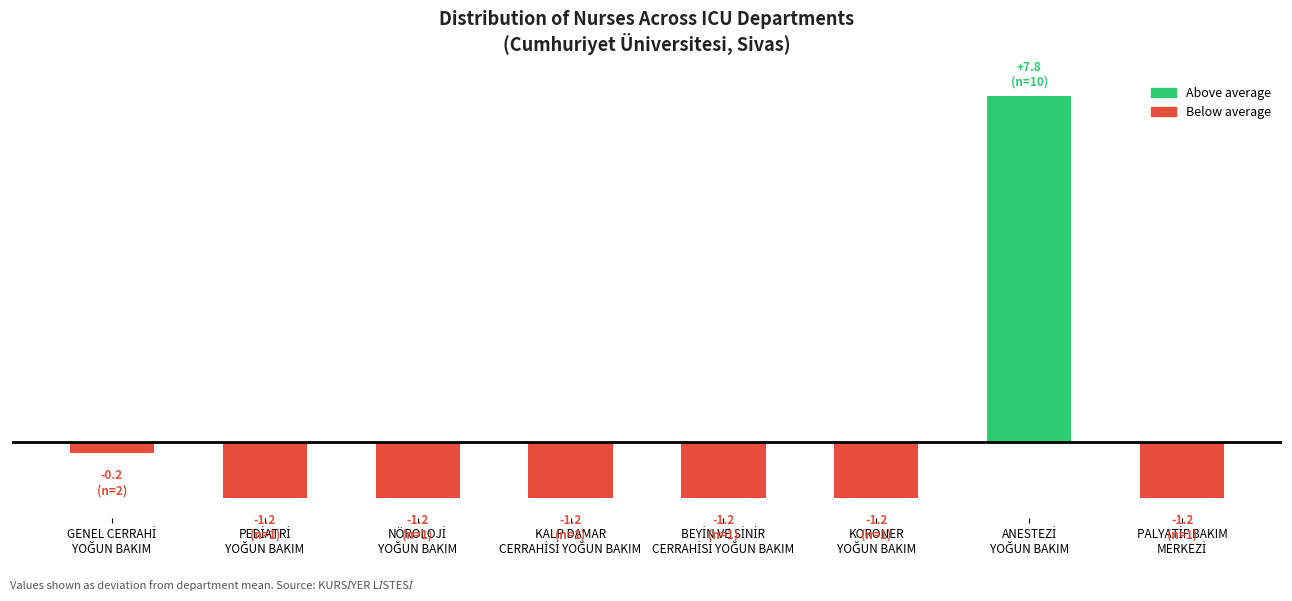

Between PEDİATRİ
YOĞUN BAKIM and KORONER
YOĞUN BAKIM, which is larger?

PEDİATRİ
YOĞUN BAKIM